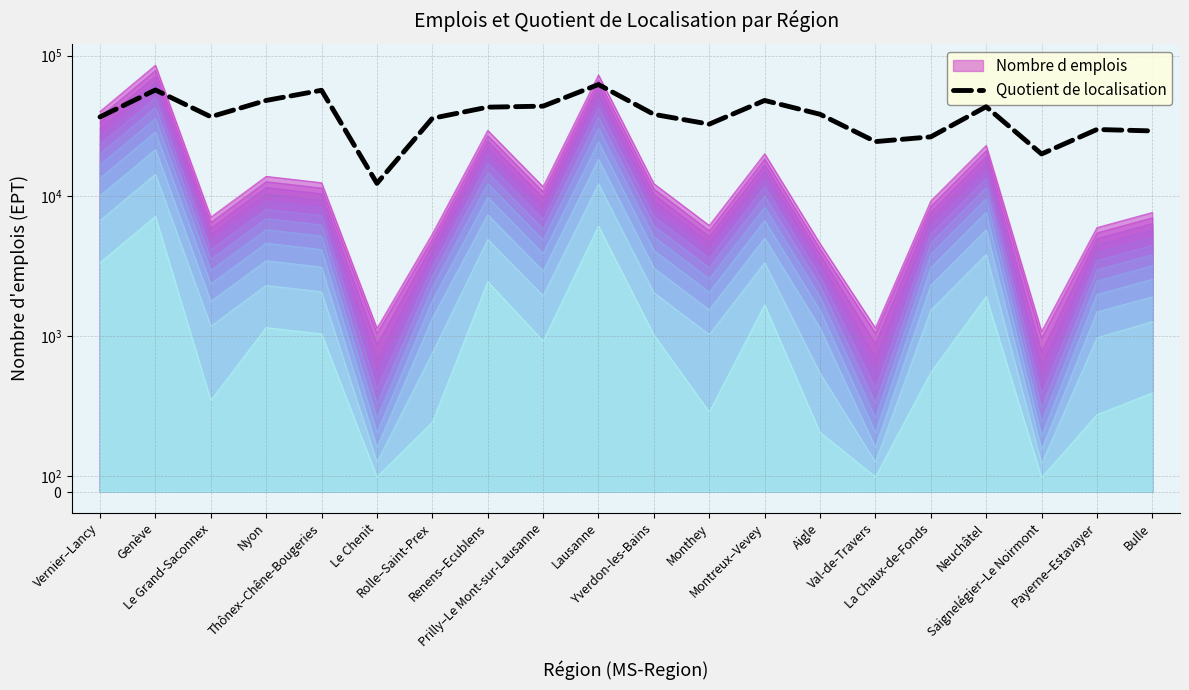

How many values are below 38107?

10